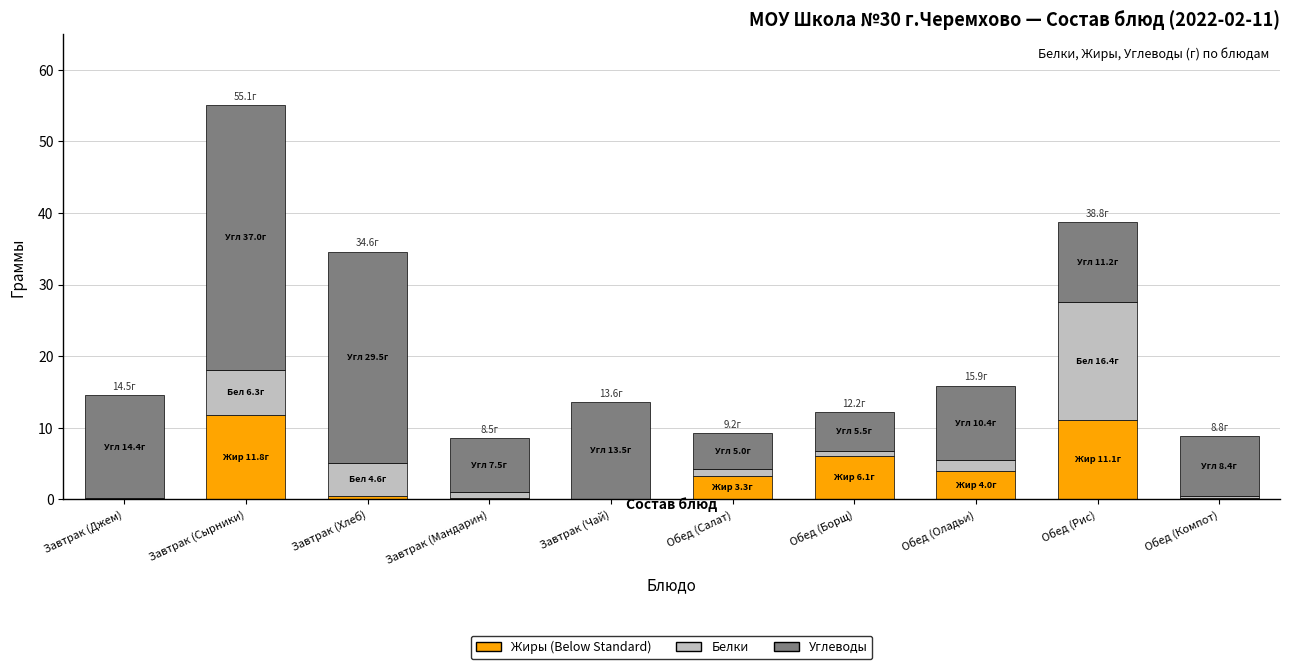

At which category is the sum across all series the highest?

Завтрак (Сырники)